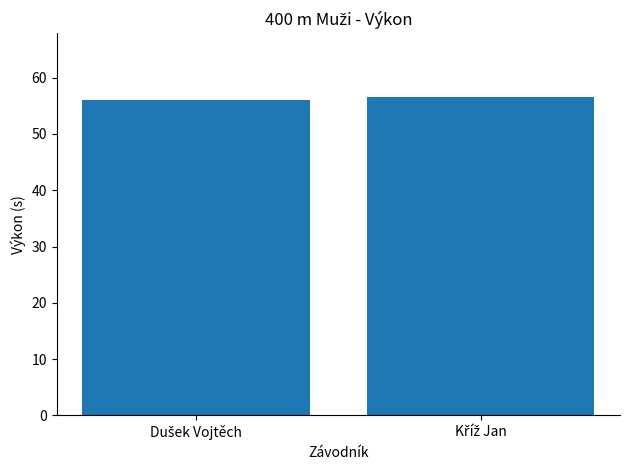

What is the sum of all values?

112.7